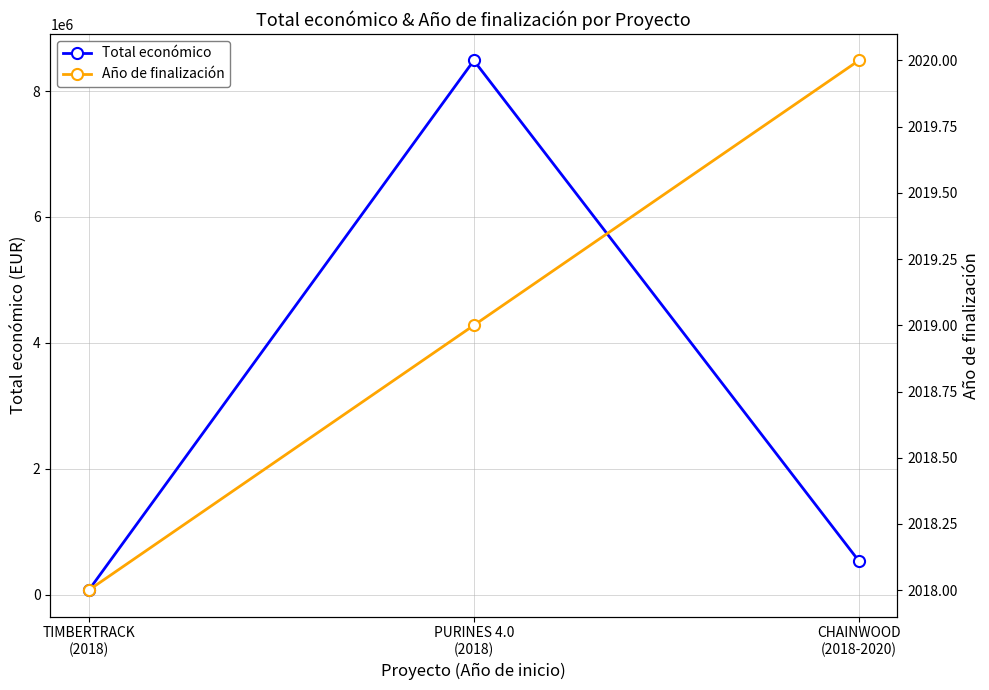

List the labels in order of Total económico value, smallest first.

TIMBERTRACK
(2018), CHAINWOOD
(2018-2020), PURINES 4.0
(2018)